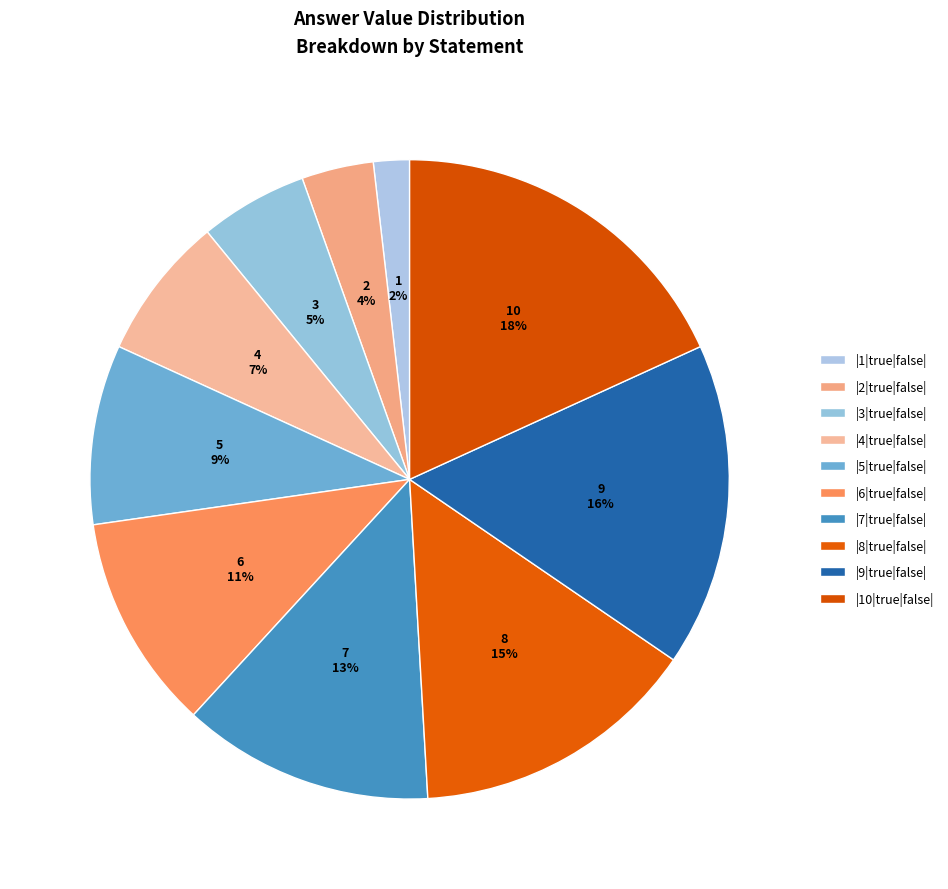

True or false: |9|true|false| accounts for 25% of the total.

False